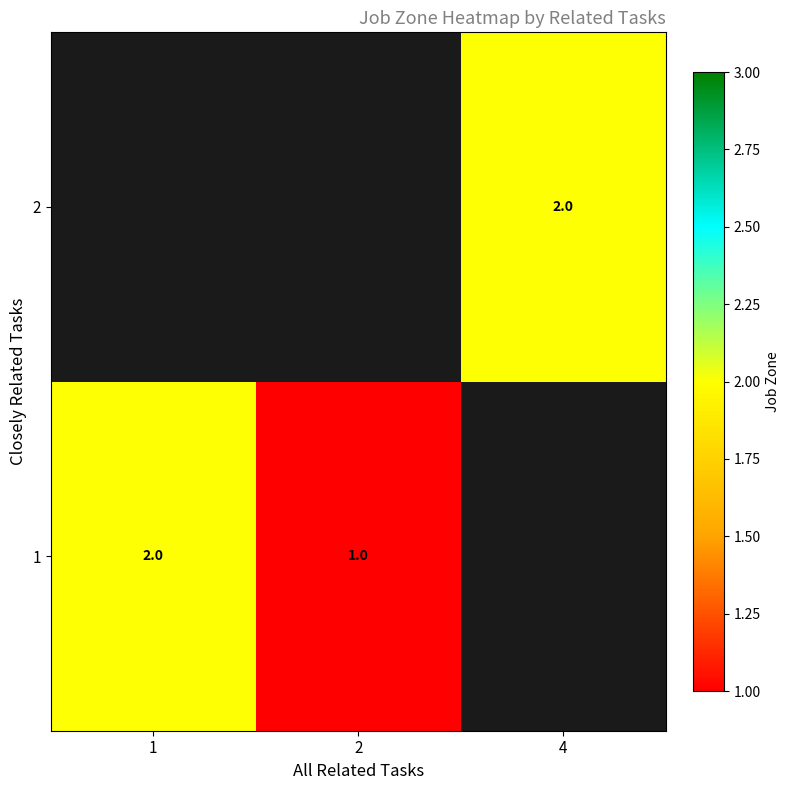

What is the sum of the 1 values at 2 and 1?

3